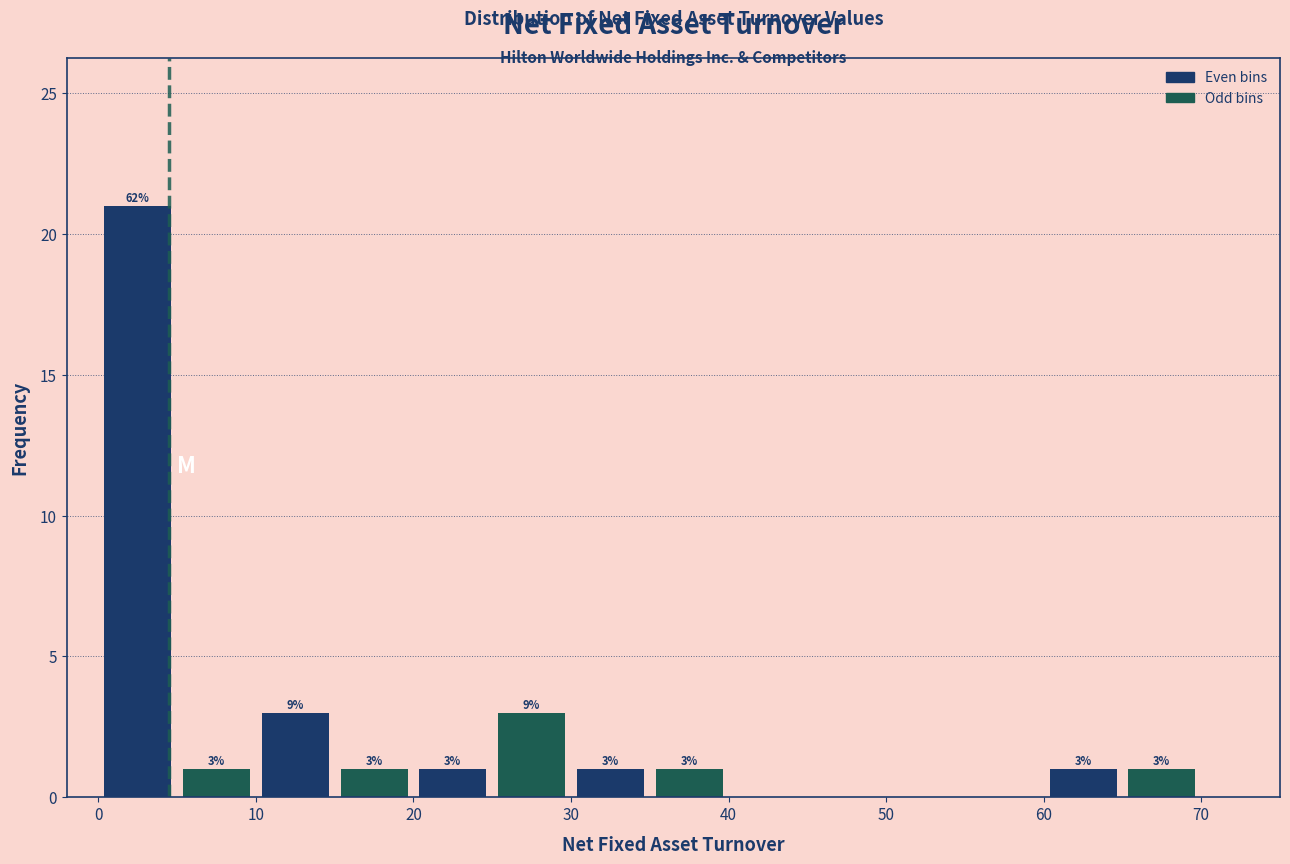

Over which range of the x-axis is the bar tallest?

0 to 5